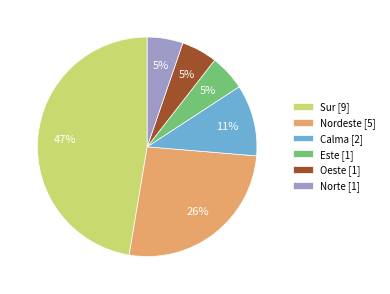

What is the ratio of the value at Norte [1] to the value at Este [1]?

1.0